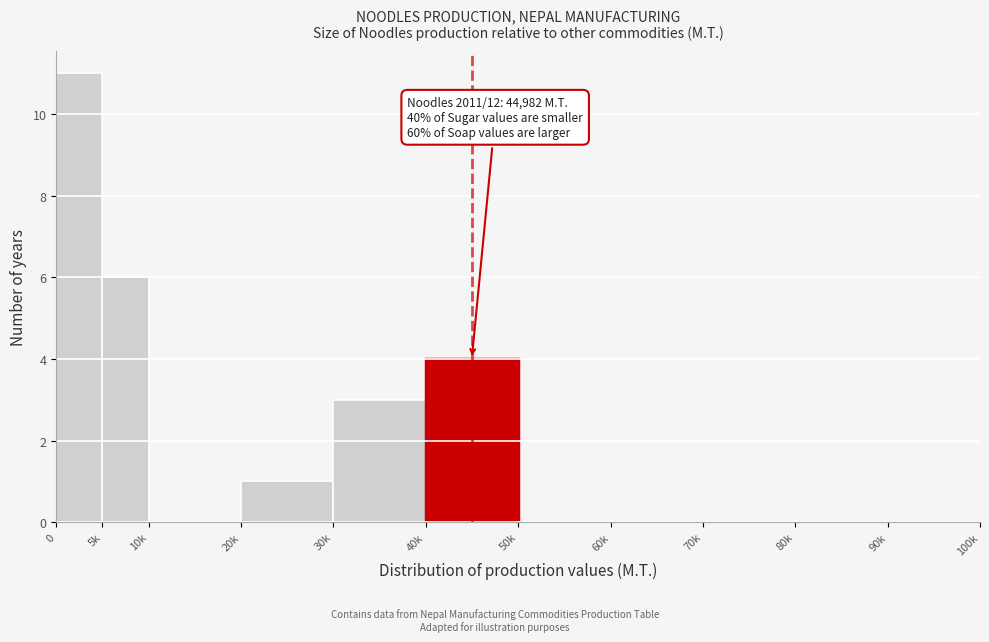

Reading left to right, what are all the values shown in this chart?

0=11	5k=6	10k=0	20k=1	30k=3	40k=4	50k=0	60k=0	70k=0	80k=0	90k=0